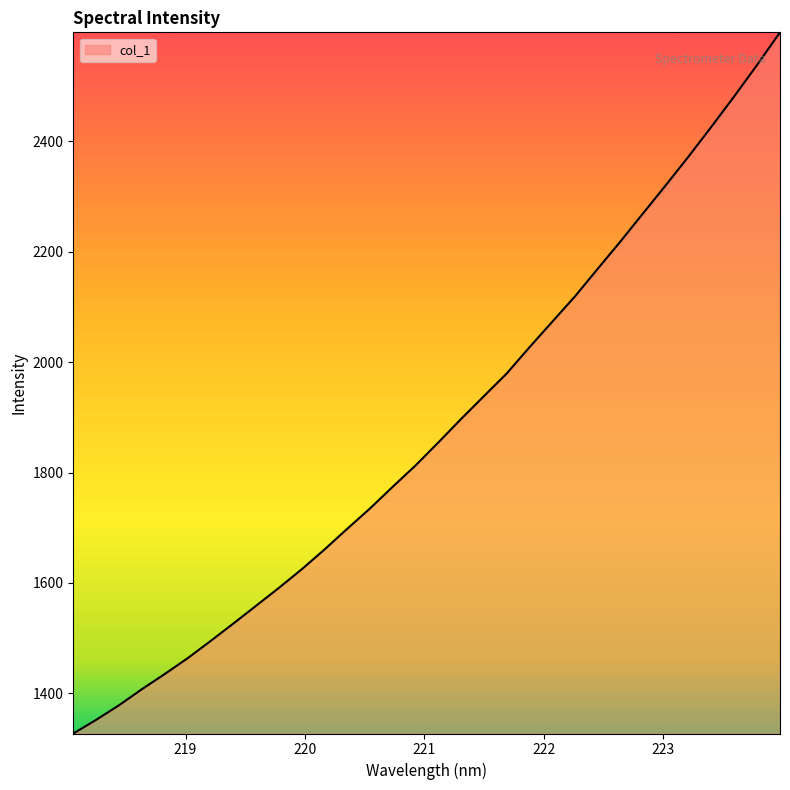

What is the minimum value shown in the chart?

1327.0